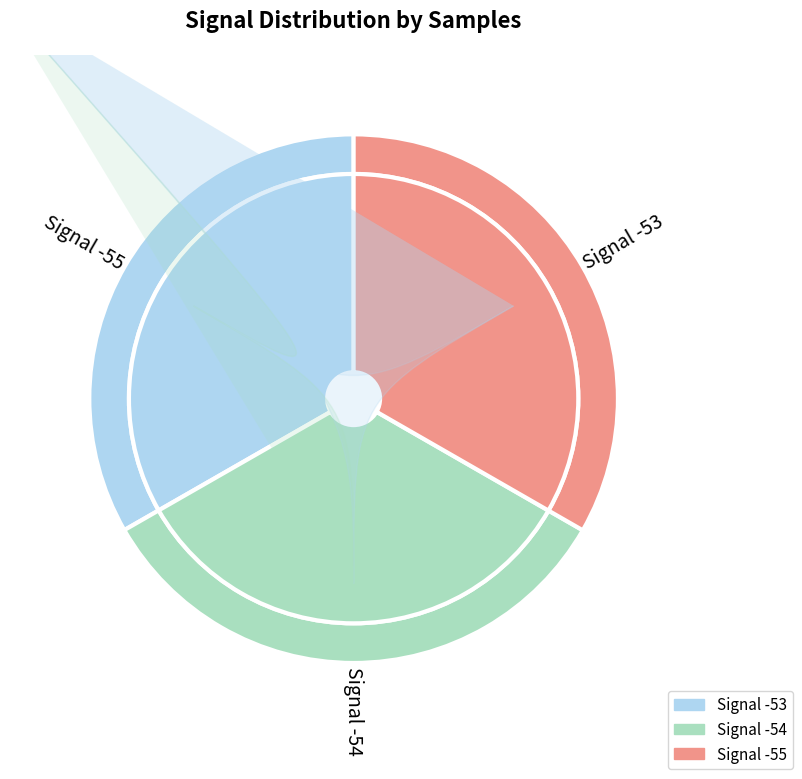

Does -53 account for over 50% of the chart?

No